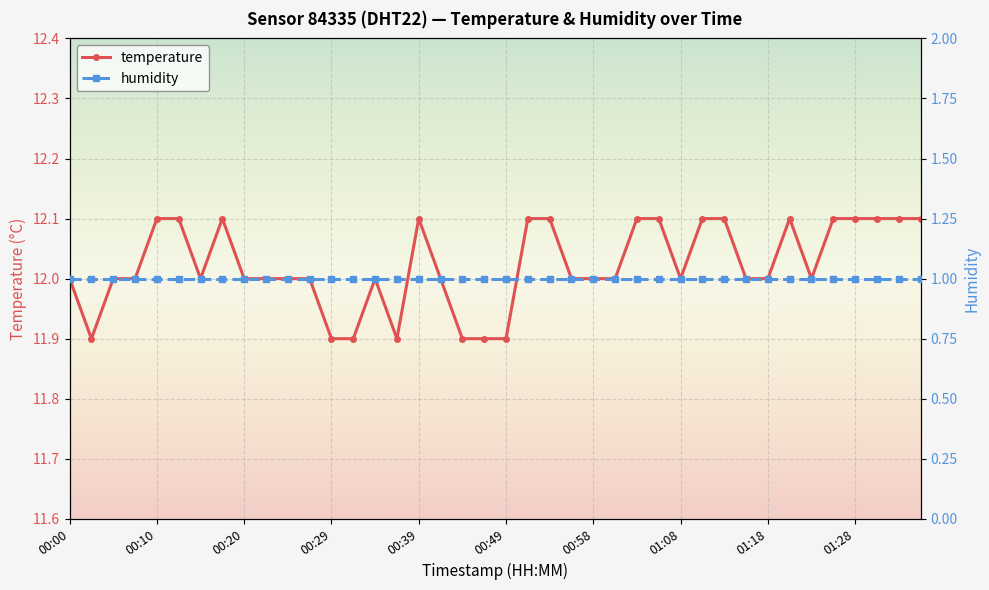

What value does the temperature series have at 01:28?

12.1